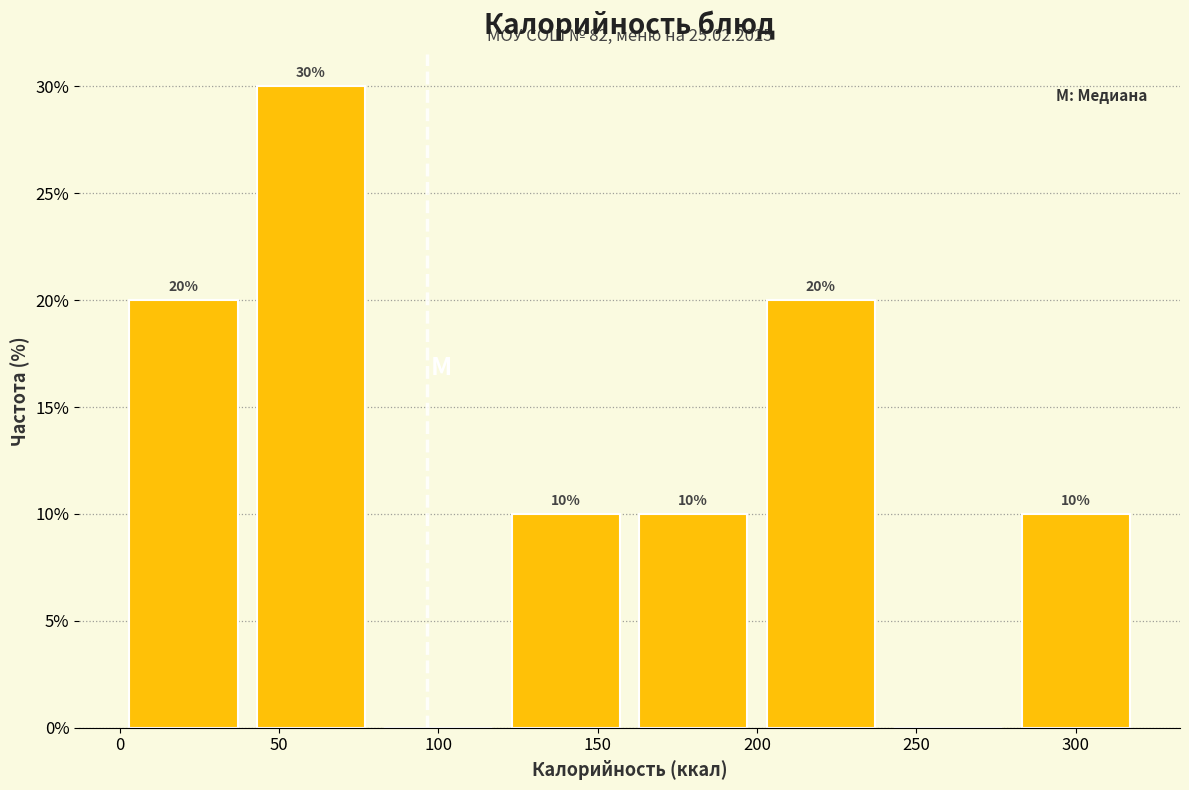

Over which range of the x-axis is the bar tallest?

40 to 80